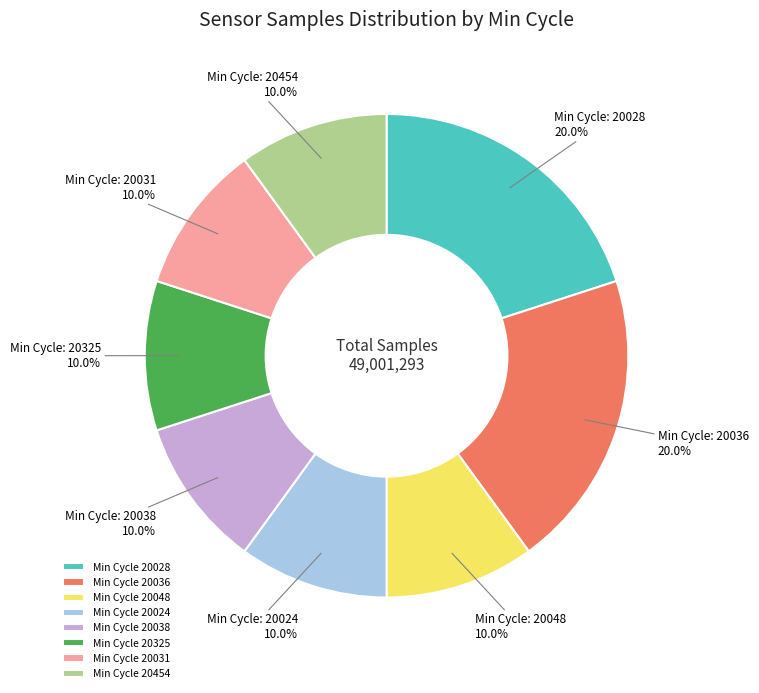

Does any single category account for the majority?

No